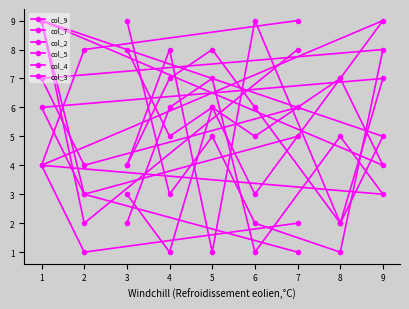

At which label does col_4 reach its peak?

9